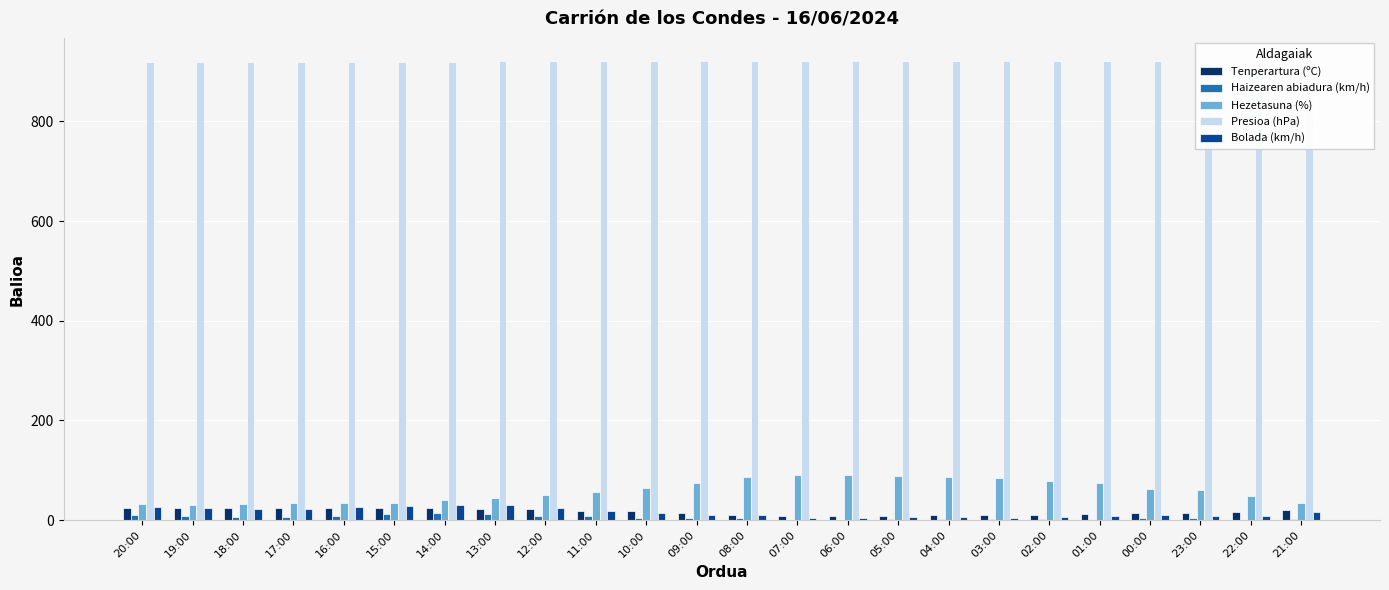

The Tenperartura (ºC) series shows 9.3 at 04:00. True or false?

True